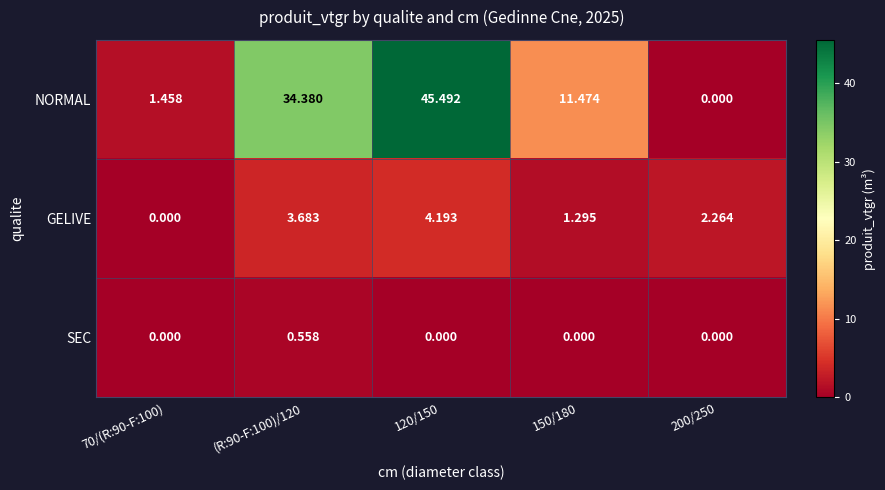

Which series has the widest spread of values?

NORMAL